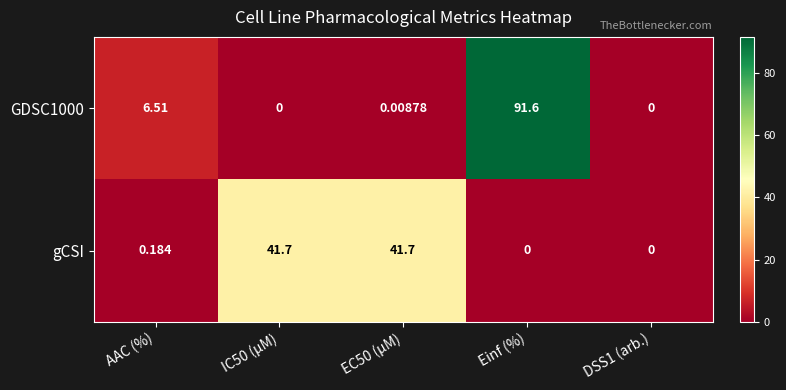

Where is GDSC1000 nearest to the value 45?

AAC (%)